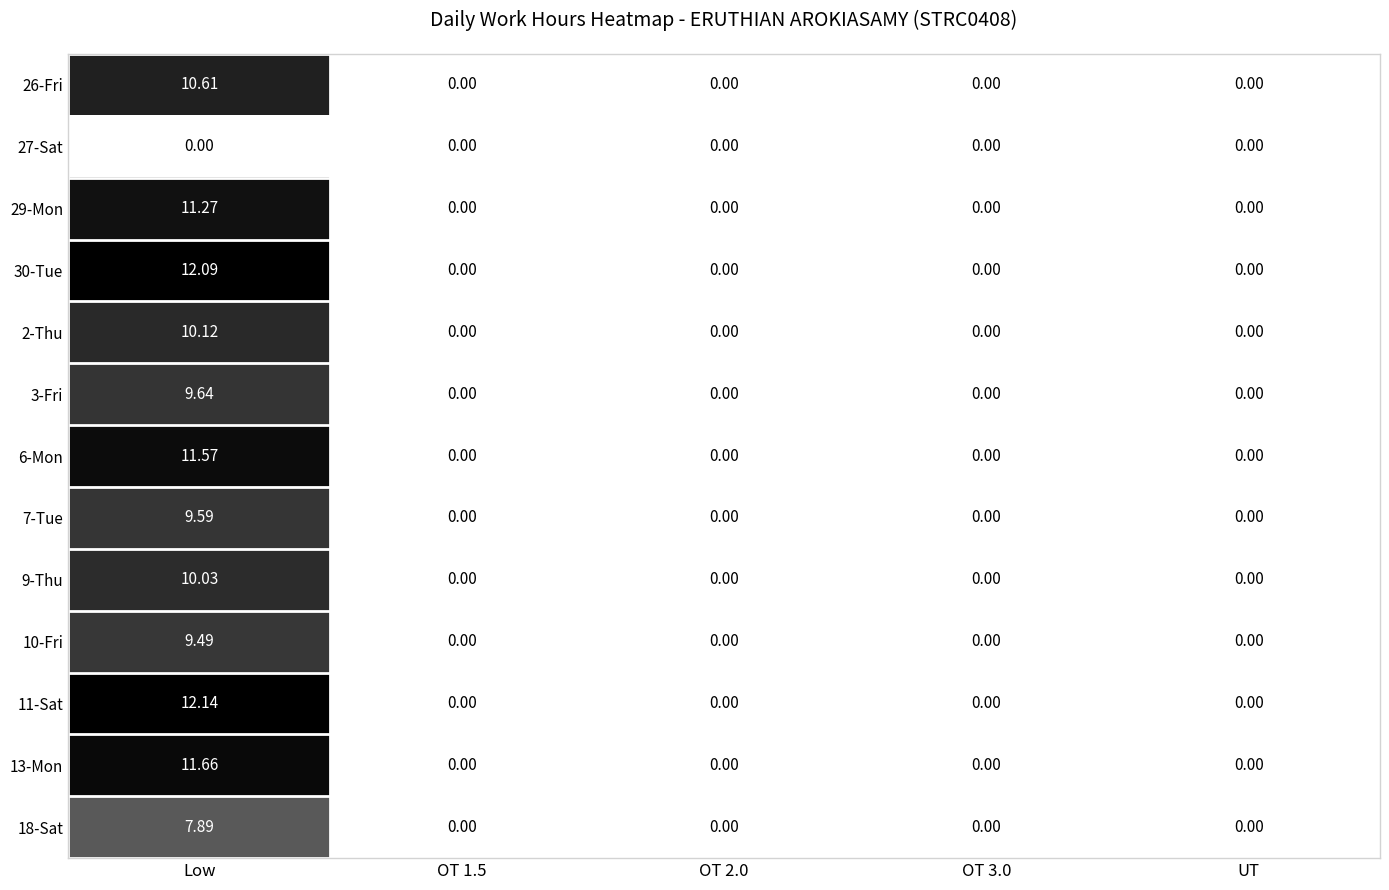

What is the greatest value displayed?

12.1